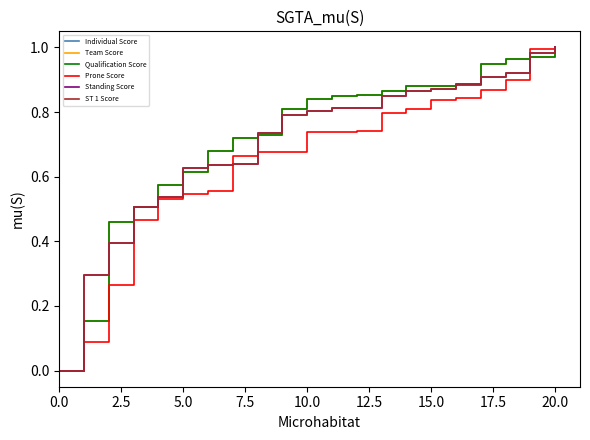

Does the chart display data point markers on the line(s)?

No